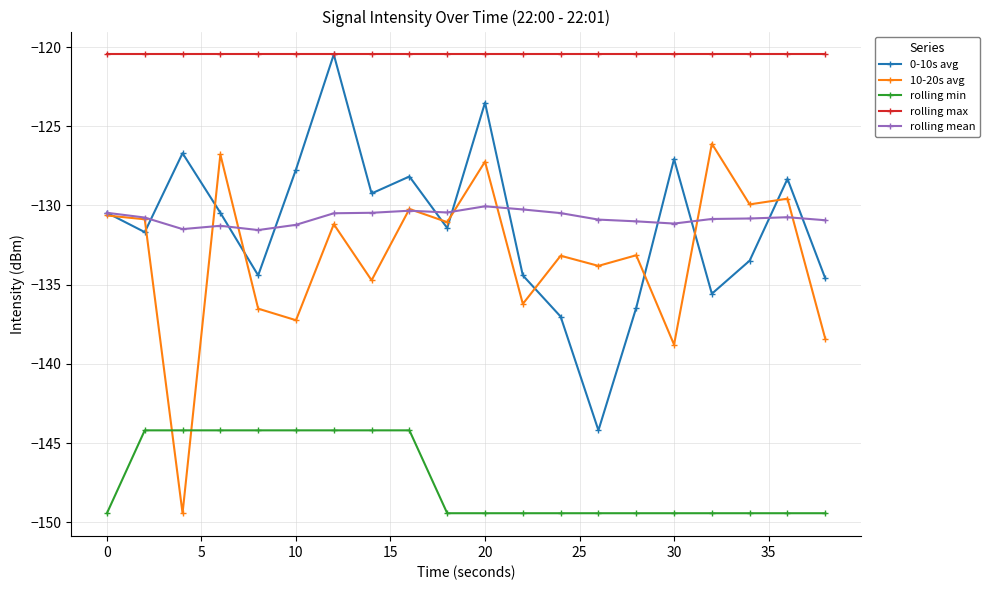

Which series has the largest total across all categories?

rolling max